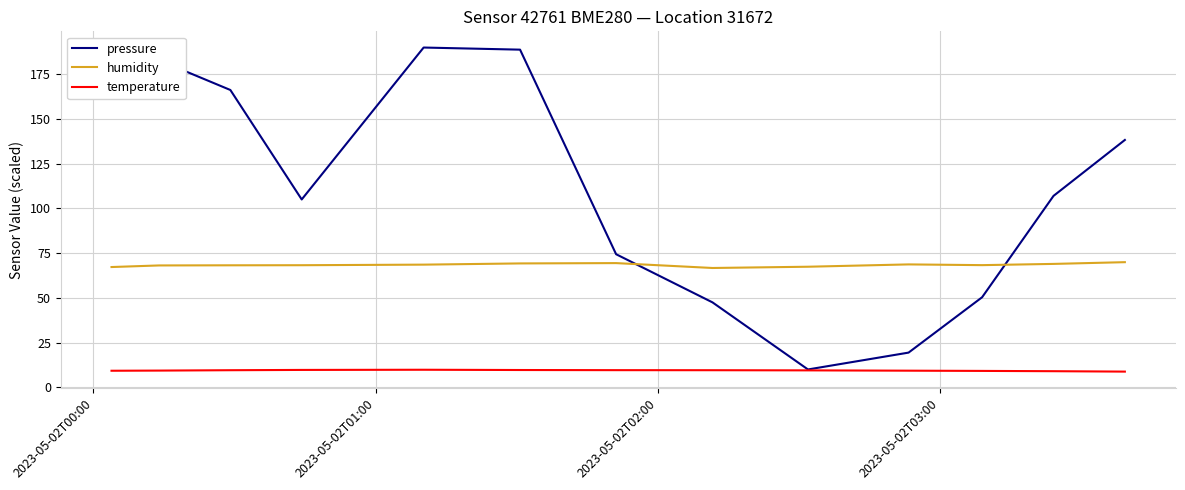

Which series has the largest range (max minus min)?

pressure